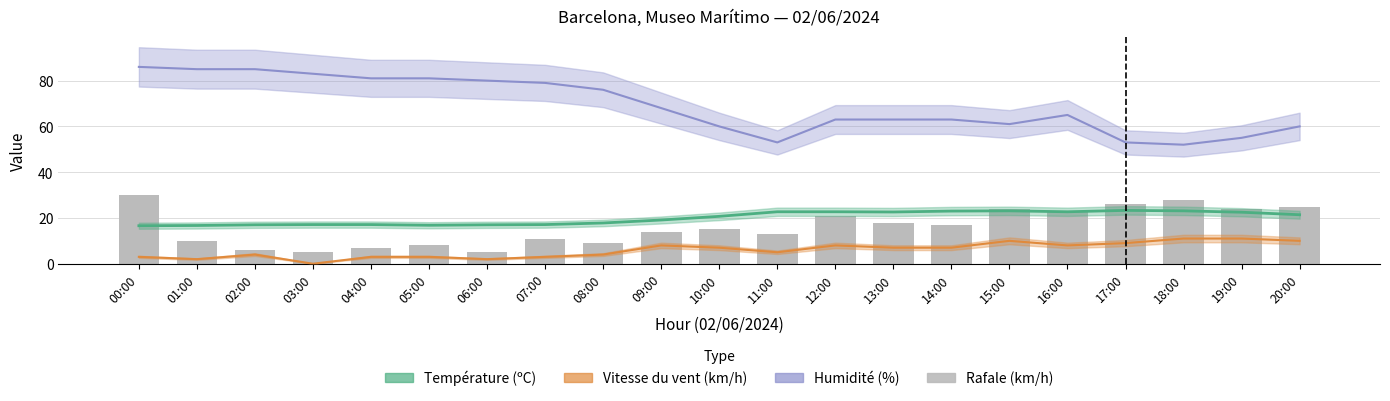

What is the sum of the values at 12:00 and 02:00?

27